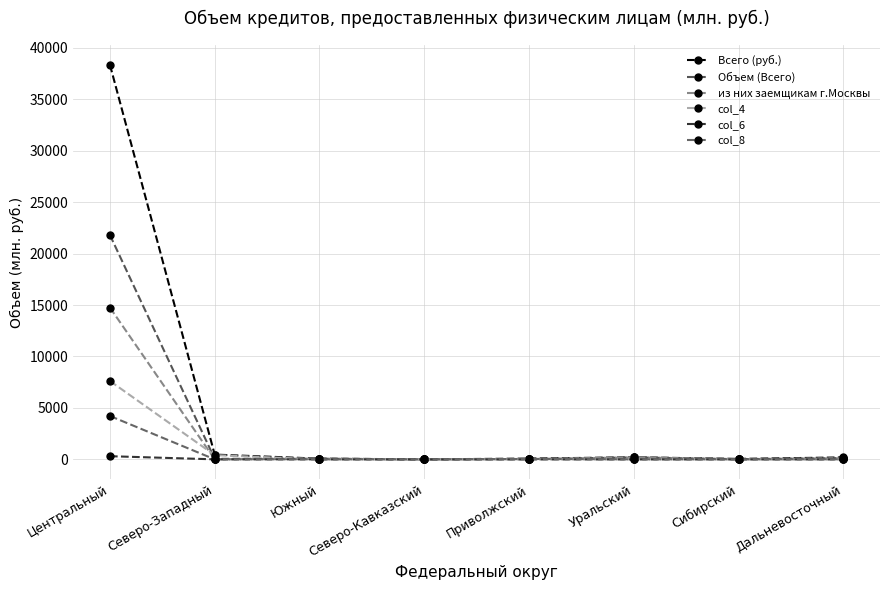

Reading right to left, what are all the values shown in this chart?

Всего (руб.): Дальневосточный=189	Сибирский=43	Уральский=201	Приволжский=75	Северо-Кавказский=0	Южный=68	Северо-Западный=462	Центральный=38348
Объем (Всего): Дальневосточный=124	Сибирский=17	Уральский=192	Приволжский=25	Северо-Кавказский=0	Южный=66	Северо-Западный=49	Центральный=21802
из них заемщикам г.Москвы: Дальневосточный=104	Сибирский=17	Уральский=192	Приволжский=25	Северо-Кавказский=0	Южный=63	Северо-Западный=3	Центральный=14752
col_4: Дальневосточный=0	Сибирский=0	Уральский=0	Приволжский=0	Северо-Кавказский=0	Южный=0	Северо-Западный=412	Центральный=7614
col_6: Дальневосточный=0	Сибирский=0	Уральский=0	Приволжский=0	Северо-Кавказский=0	Южный=0	Северо-Западный=0	Центральный=306
col_8: Дальневосточный=5	Сибирский=0	Уральский=0	Приволжский=37	Северо-Кавказский=0	Южный=0	Северо-Западный=0	Центральный=4216